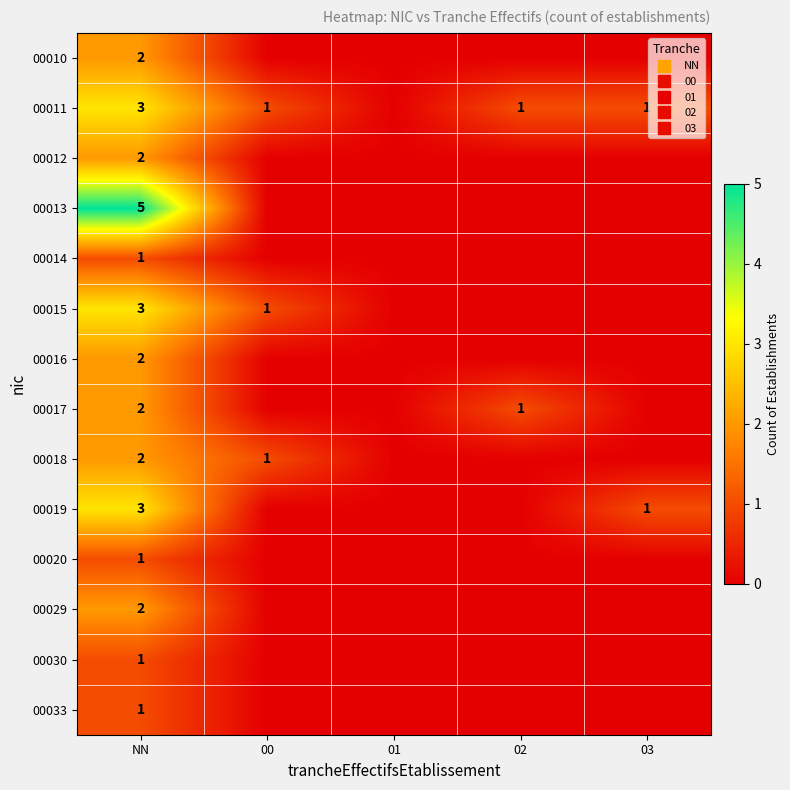

Where is 00030 nearest to the value 0?

00